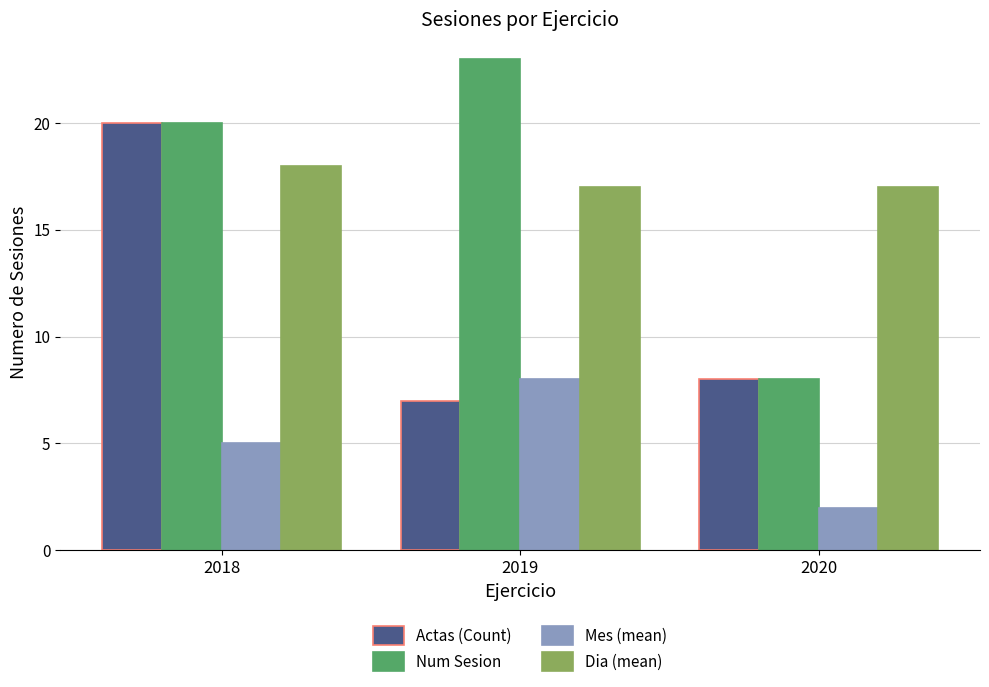

What is the average value of the Actas (Count) series?

12